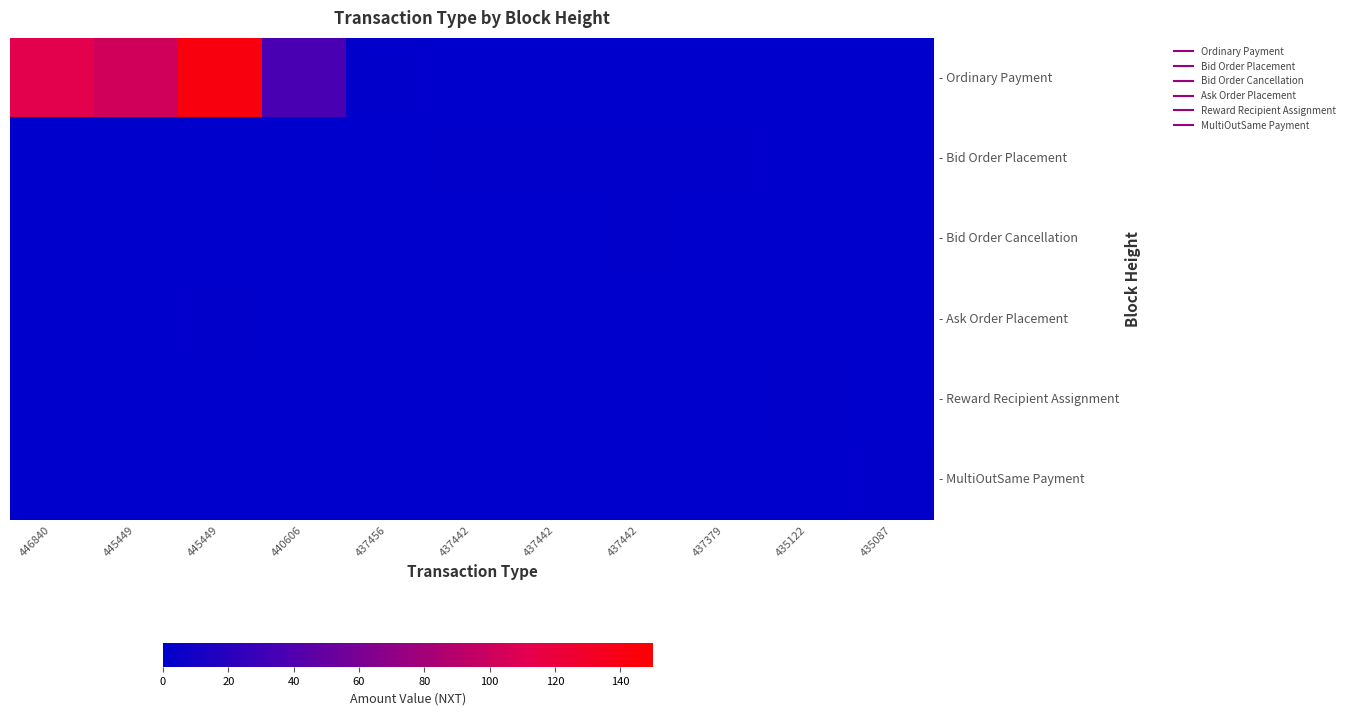

Which series has the largest range (max minus min)?

- Ordinary Payment